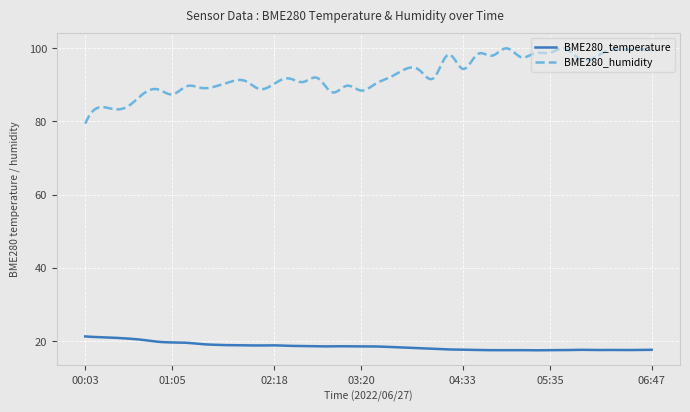

What is the maximum value shown in the chart?

100.0